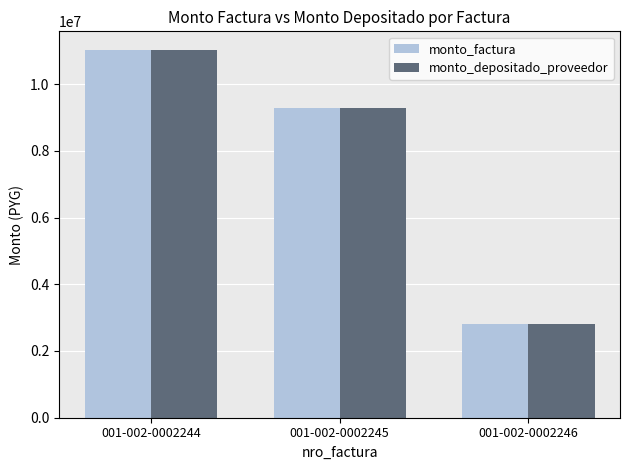

Is the value of monto_factura at 001-002-0002244 greater than the value of monto_depositado_proveedor at 001-002-0002245?

Yes